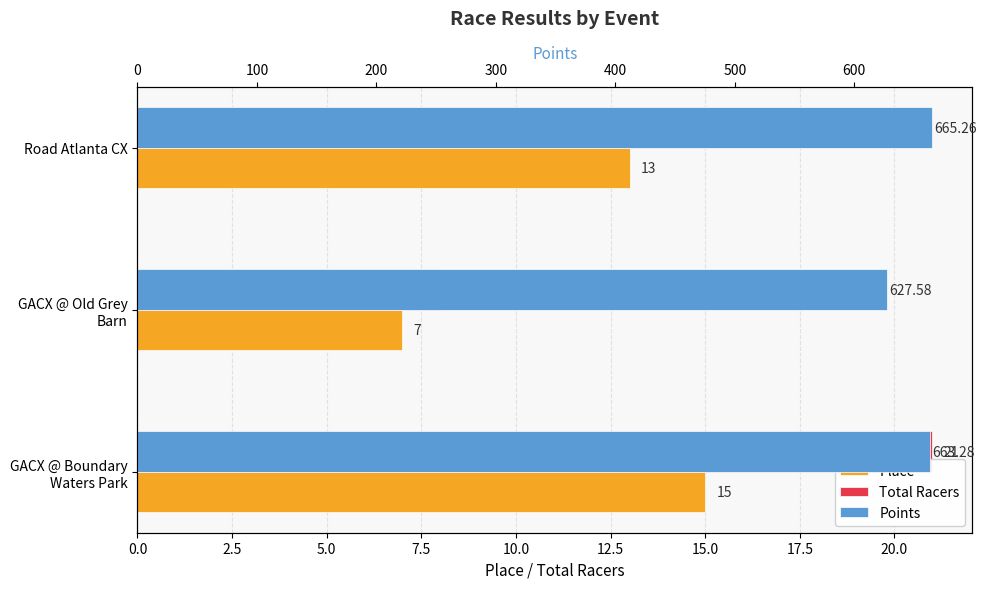

What is the highest value of the Points series?

665.3